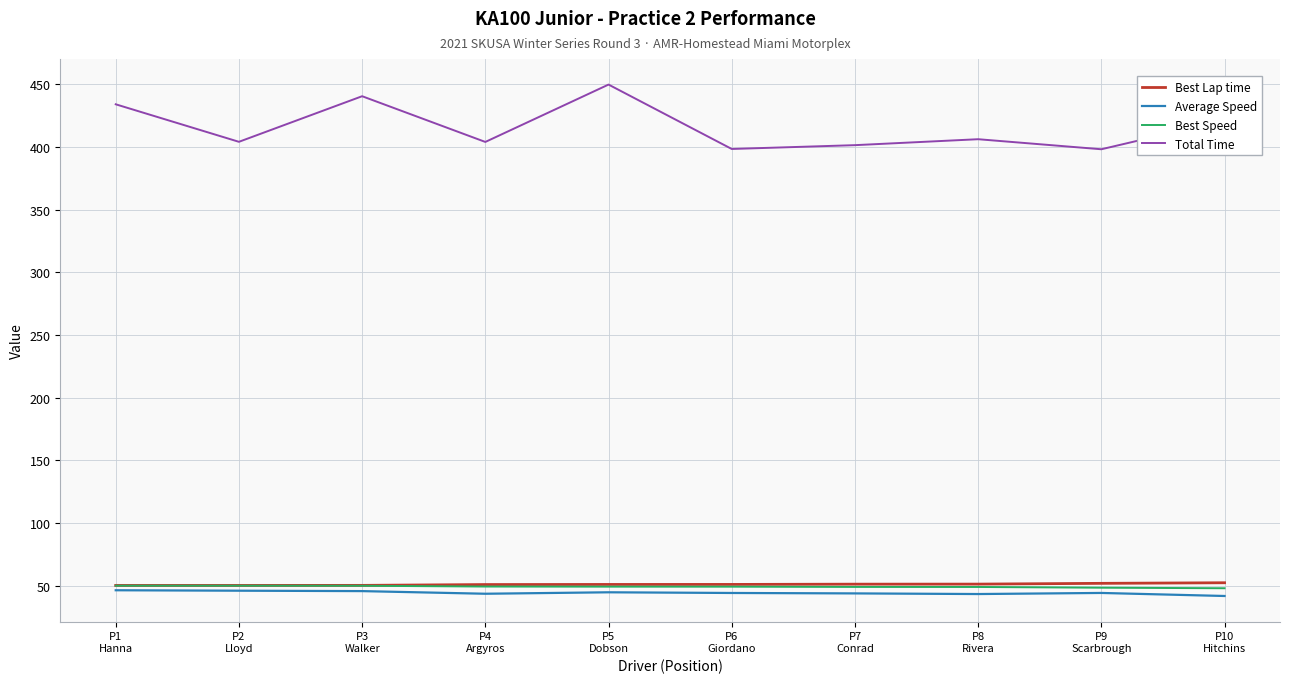

At how many categories does at least one series exceed 149?

10